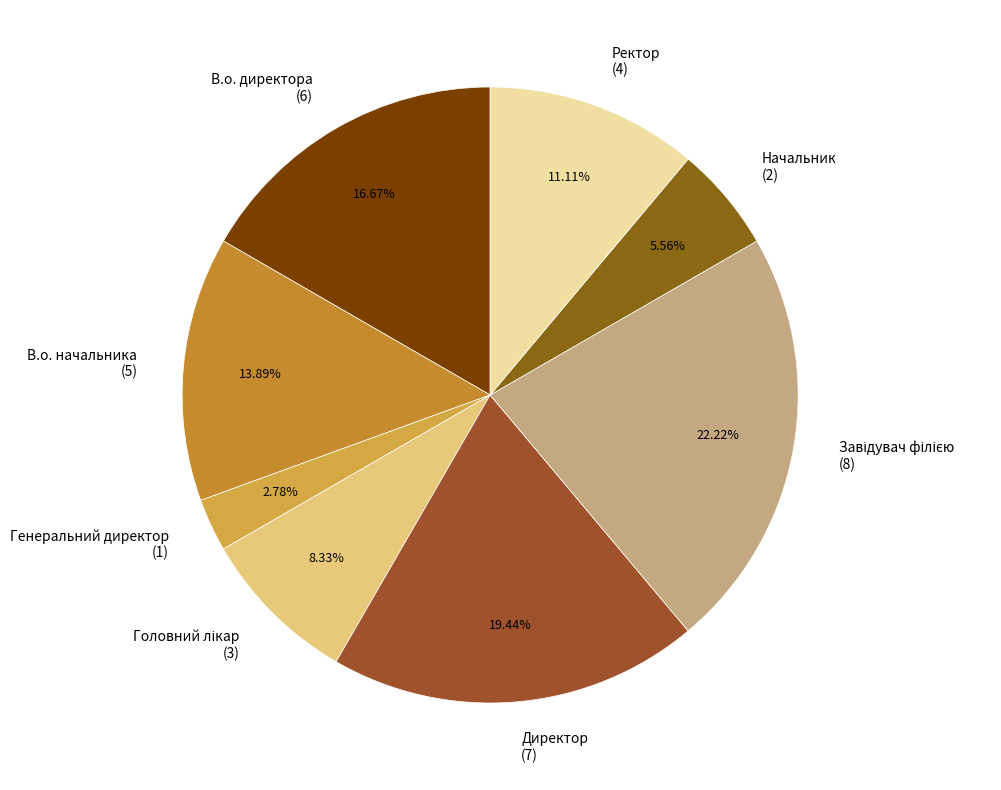

To the nearest percent, what is the average slice percentage?

12%